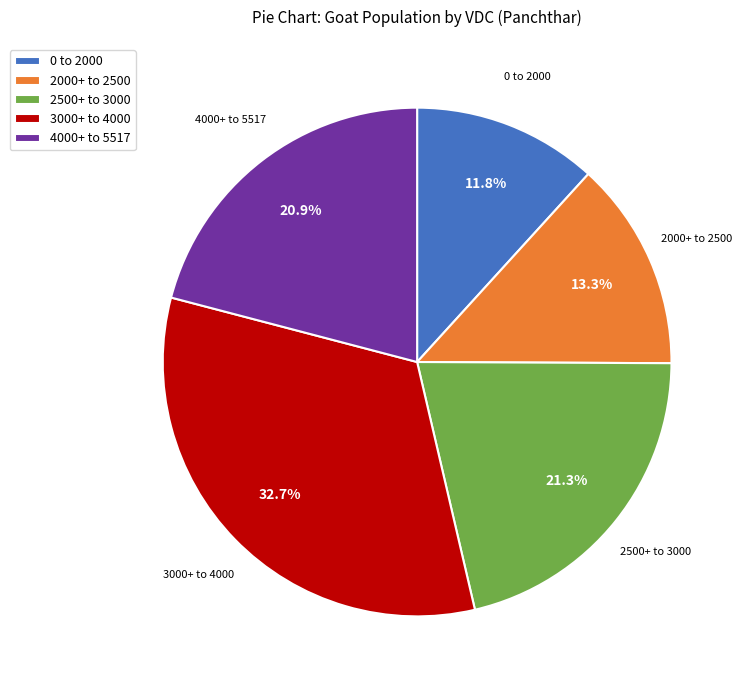

How many slices are in this pie chart?

5